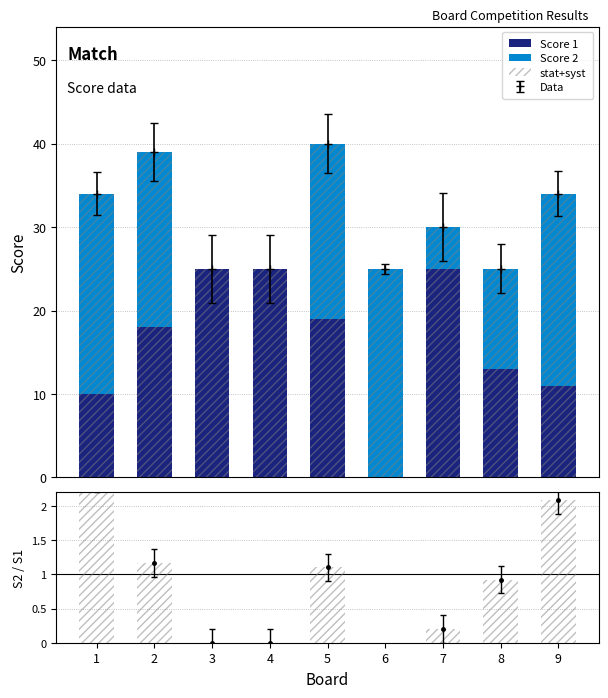

Which series has the largest total across all categories?

Score 1